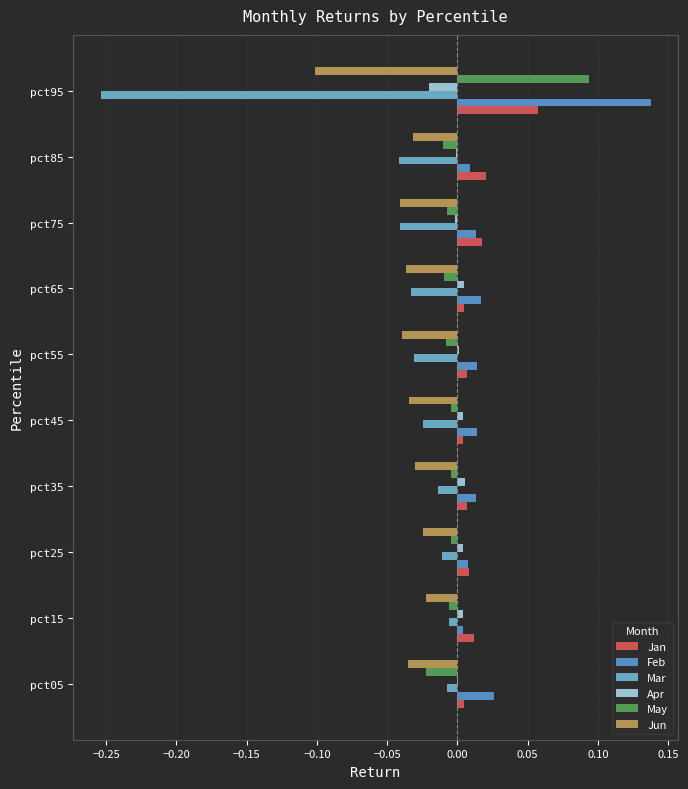

How many data points does each series have?

10